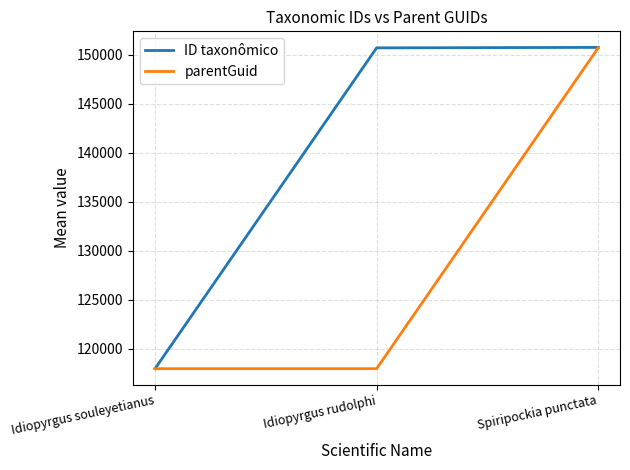

At how many categories does at least one series exceed 118877?

2